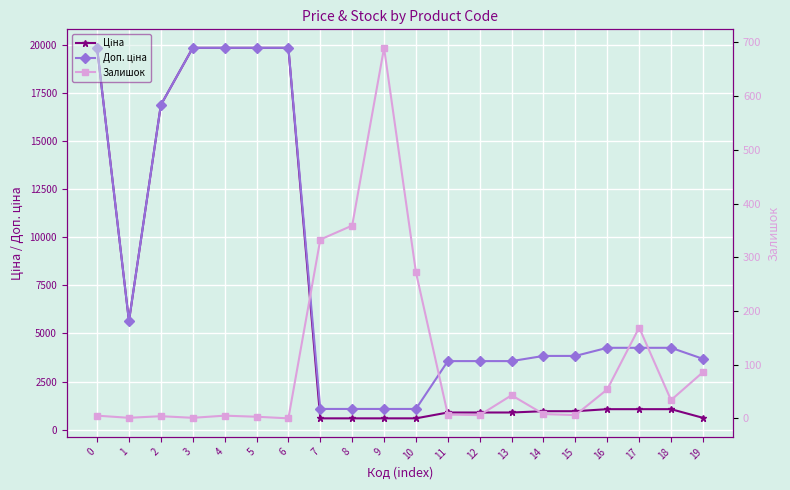

True or false: Доп. ціна and Ціна intersect in this chart.

False